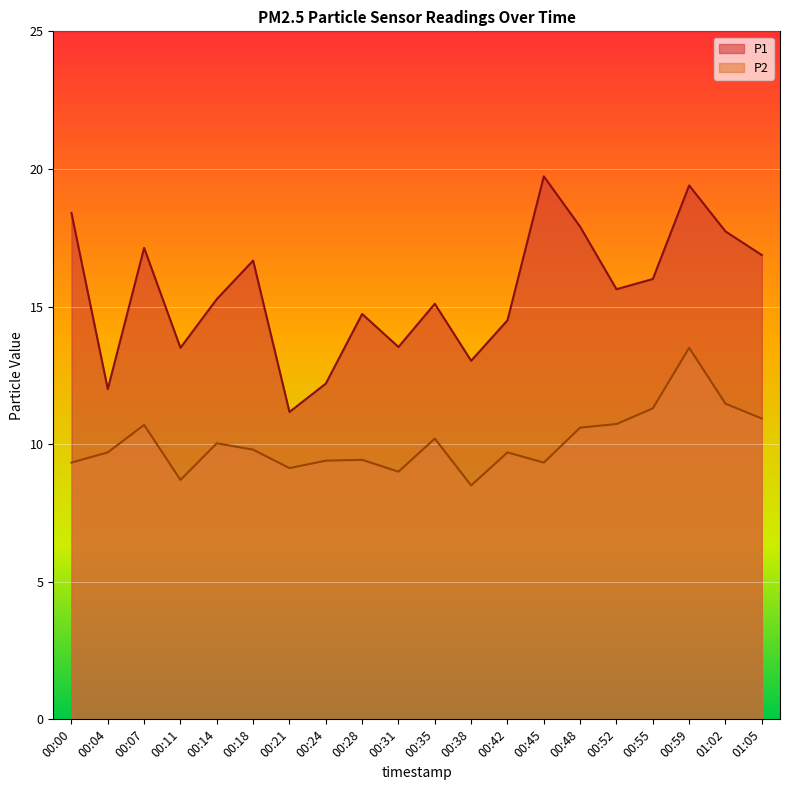

At which label does P2 first exceed 9?

00:00